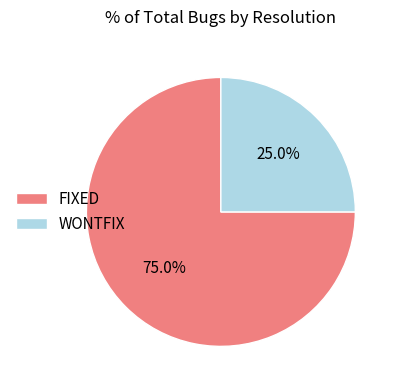

What is the ratio of the value at FIXED to the value at WONTFIX?

3.0